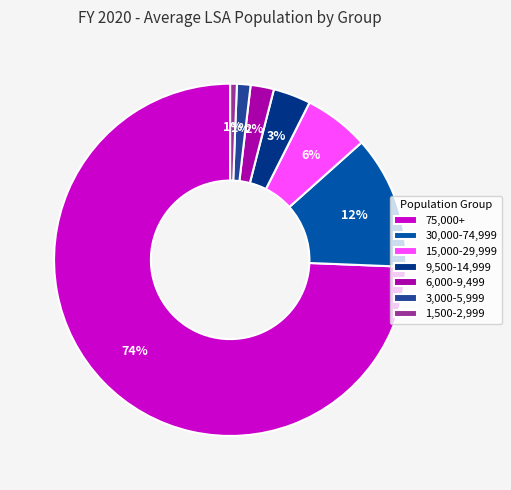

To the nearest percent, what is the combined percentage of 3,000-5,999 and 1,500-2,999?

2%